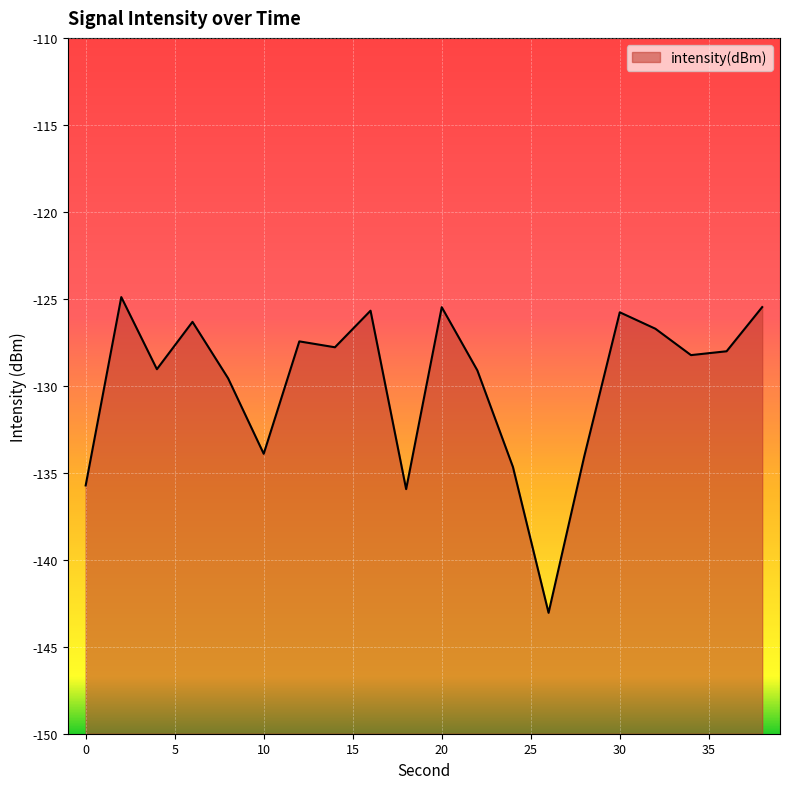

Read the value at 18.

-135.9